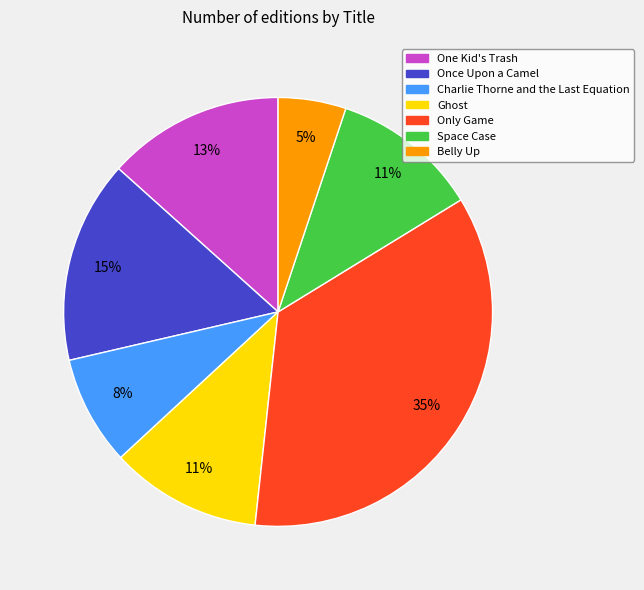

True or false: Ghost accounts for 11% of the total.

True